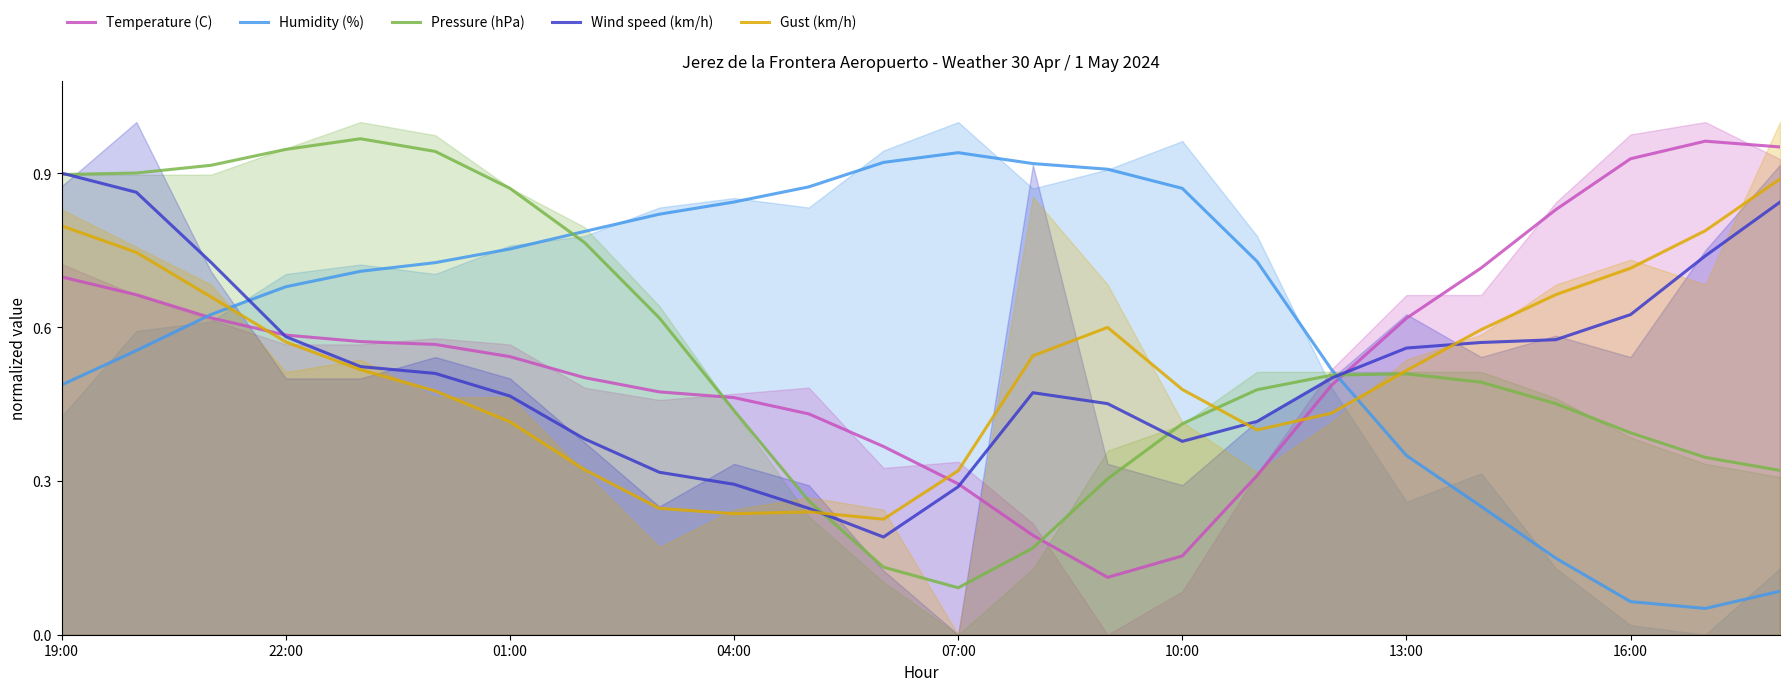

Rank the series by their maximum value, from highest to lowest.

Pressure (hPa), Temperature (C), Humidity (%), Wind speed (km/h), Gust (km/h)